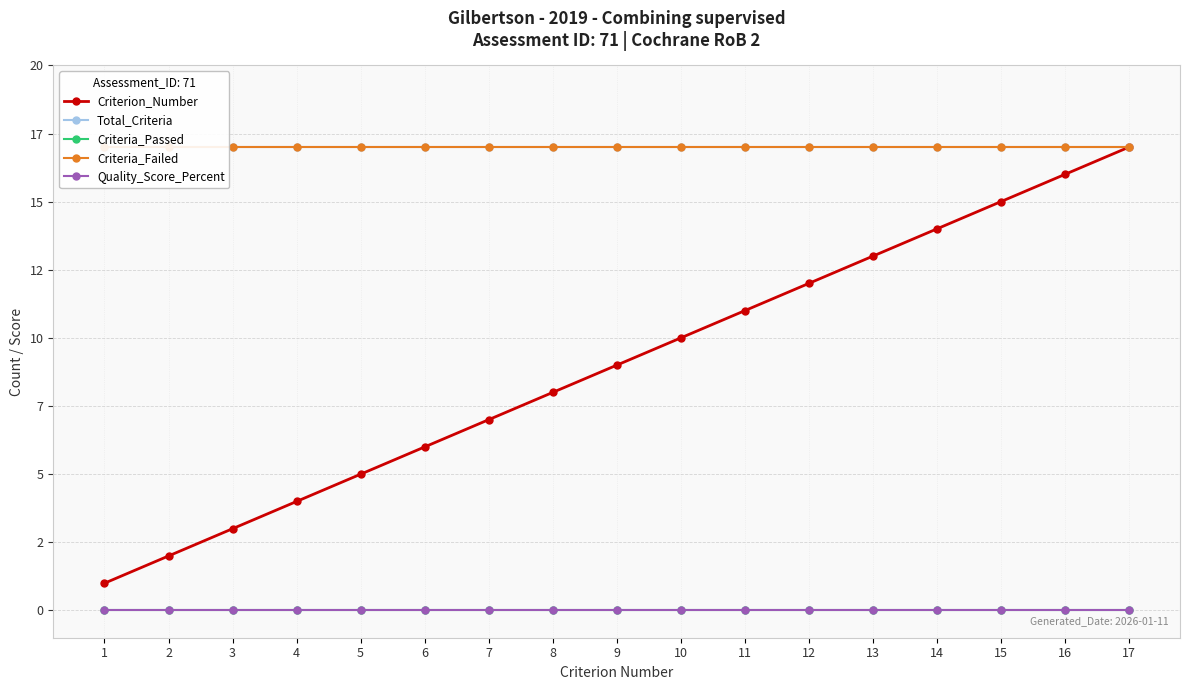

Rank the series by their maximum value, from lowest to highest.

Criteria_Passed, Quality_Score_Percent, Criterion_Number, Total_Criteria, Criteria_Failed